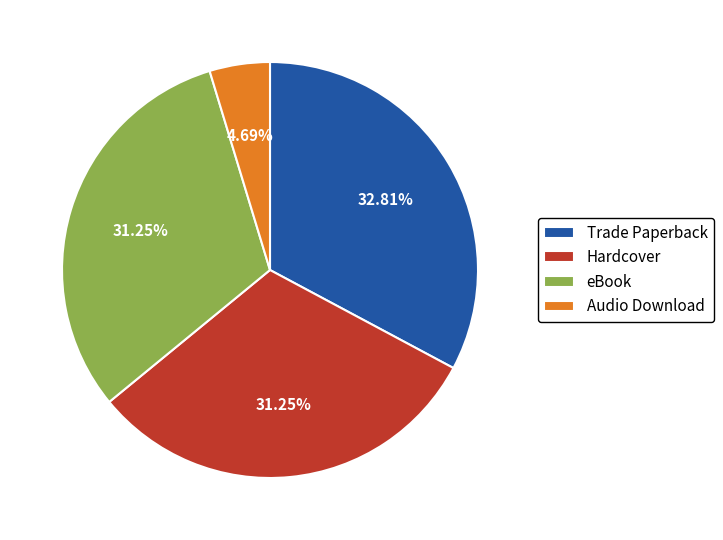

What is the largest slice in the pie chart?

Trade Paperback